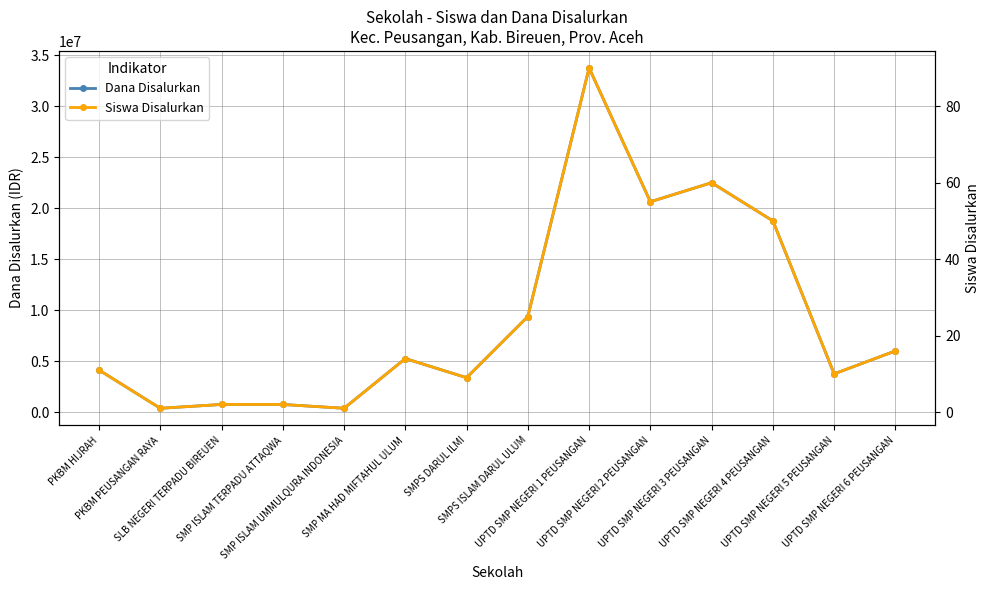

Where is the first local maximum for Siswa Disalurkan?

SMP MA HAD MIFTAHUL ULUM